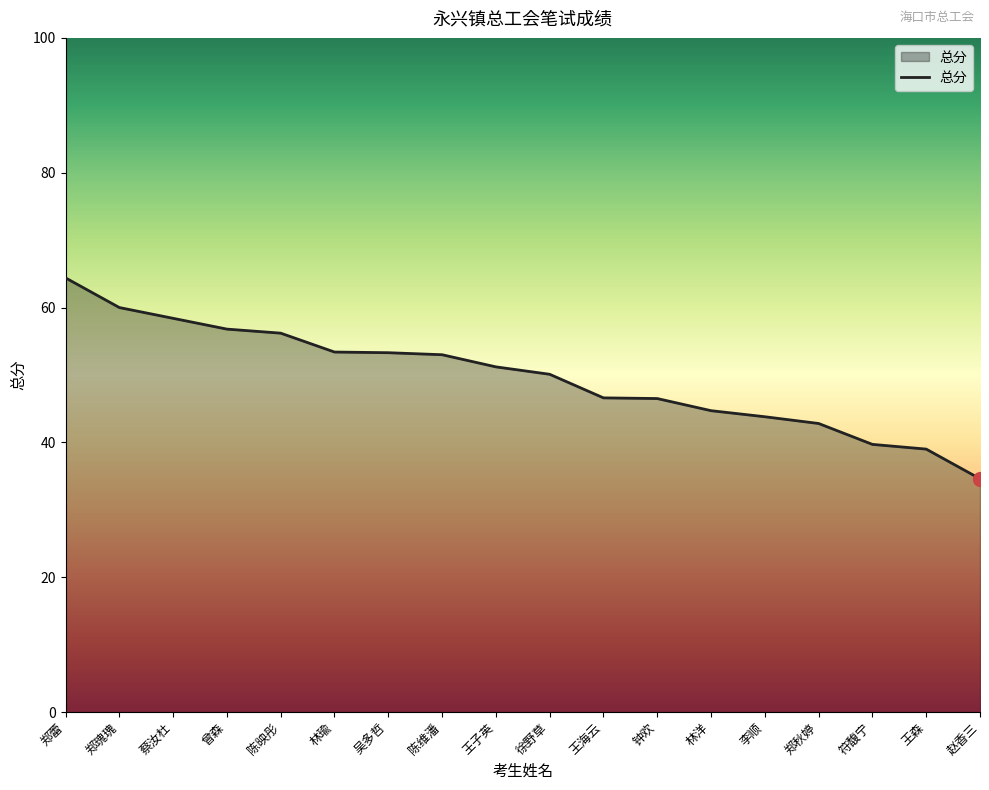

What value does the data have at 赵香三?

34.6